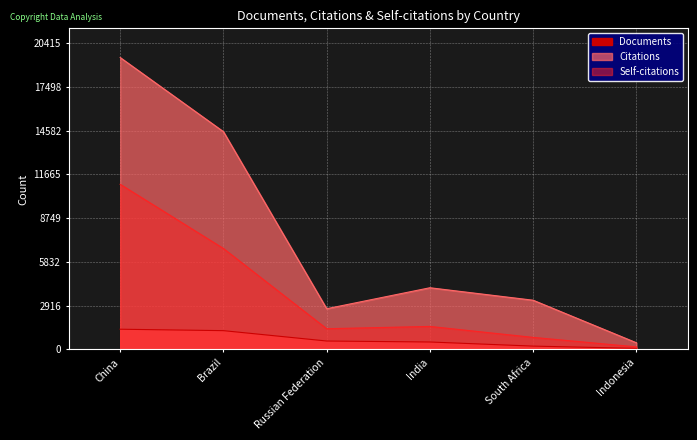

The Self-citations series shows 444 at India. True or false?

False